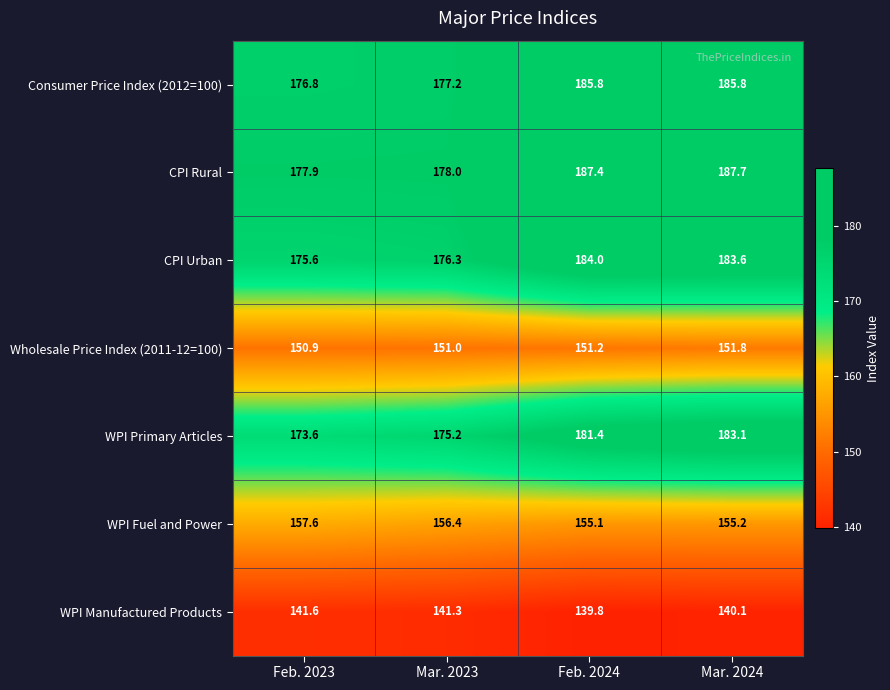

Between Feb. 2023 and Mar. 2023, which series saw the biggest shift?

WPI Primary Articles